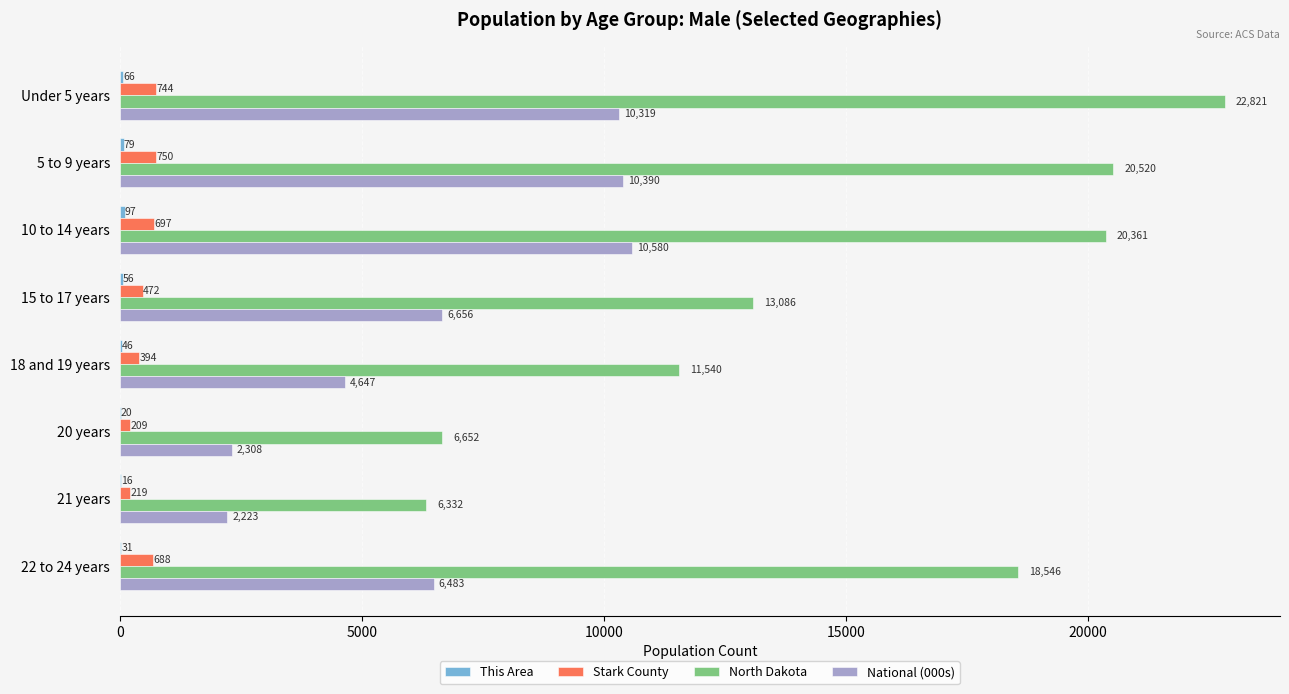

Which series changed the most between 21 years and 22 to 24 years?

North Dakota